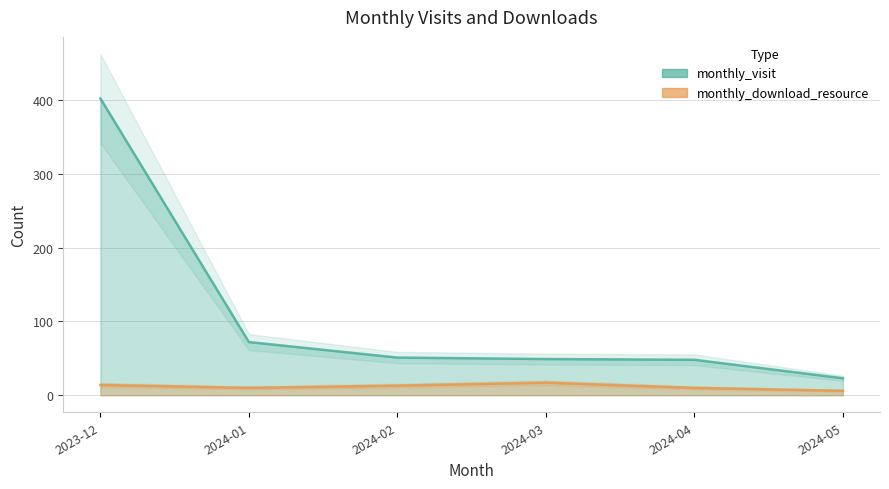

The monthly_visit series shows 21 at 2024-04. True or false?

False